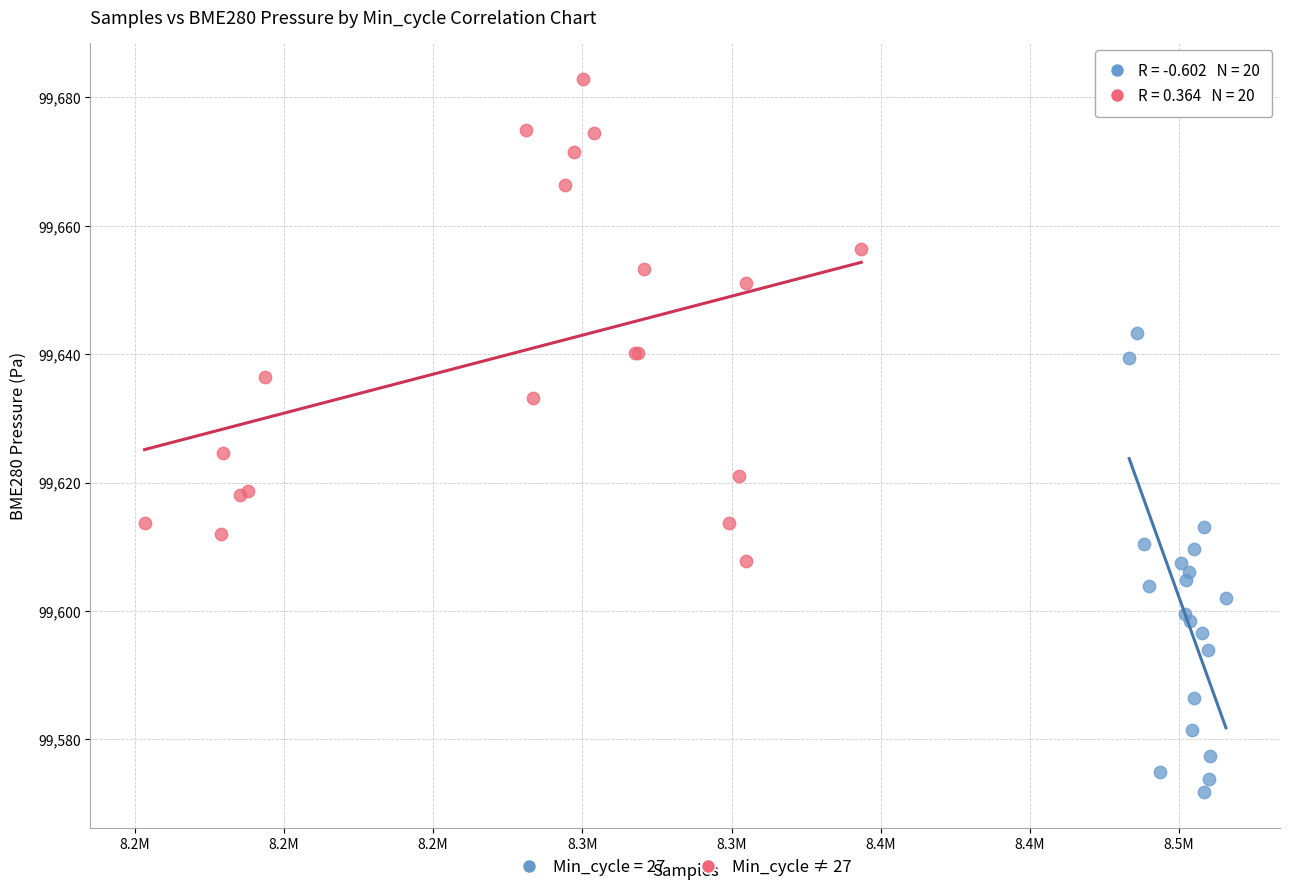

Which series reaches the maximum Y coordinate?

Min_cycle ≠ 27